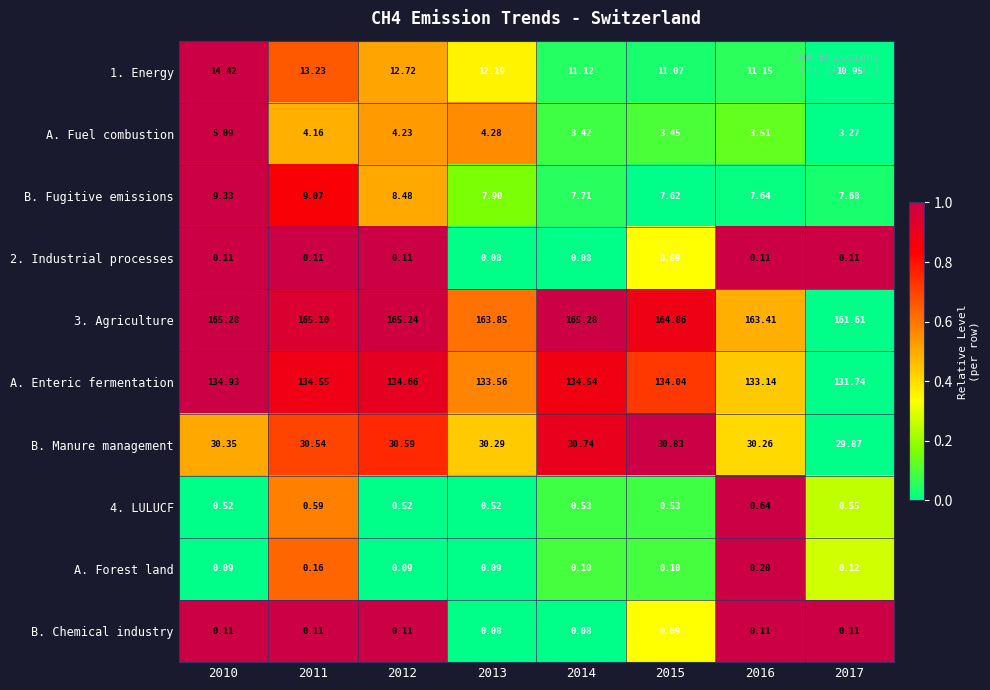

Is the value of 4. LULUCF at 2015 greater than the value of A. Forest land at 2015?

Yes